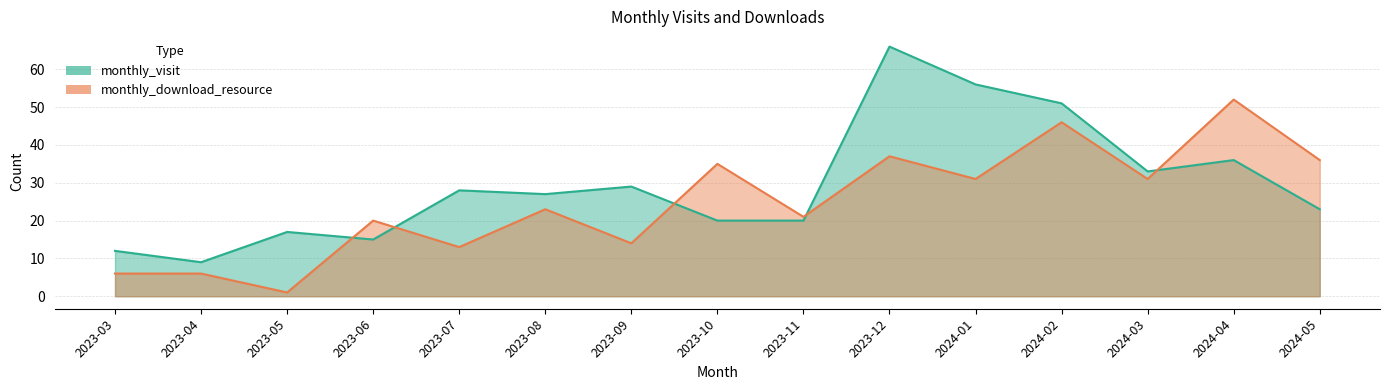

Which series has the largest total across all categories?

monthly_visit